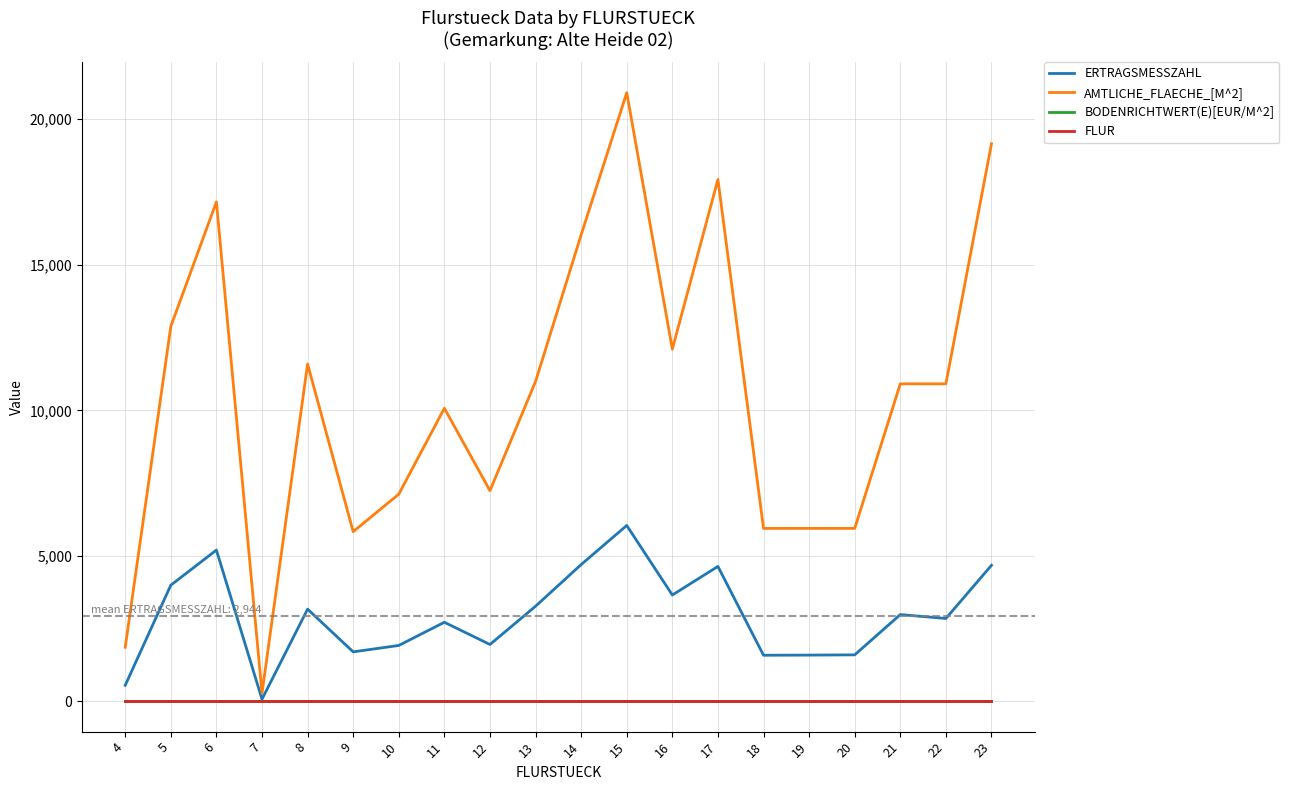

Which series has the largest range (max minus min)?

AMTLICHE_FLAECHE_[M^2]